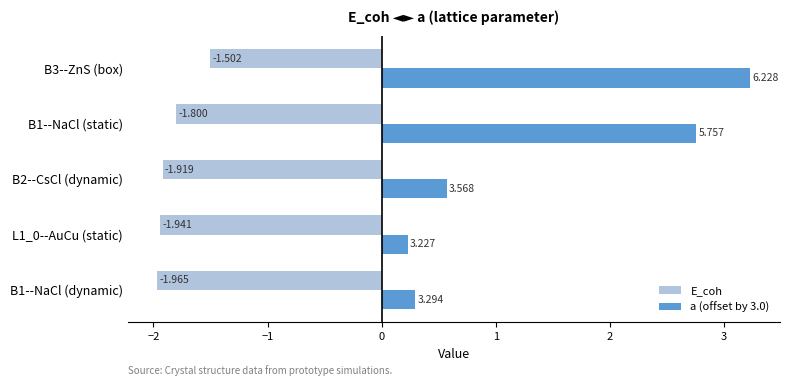

At which label is E_coh closest to -1?

B3--ZnS (box)